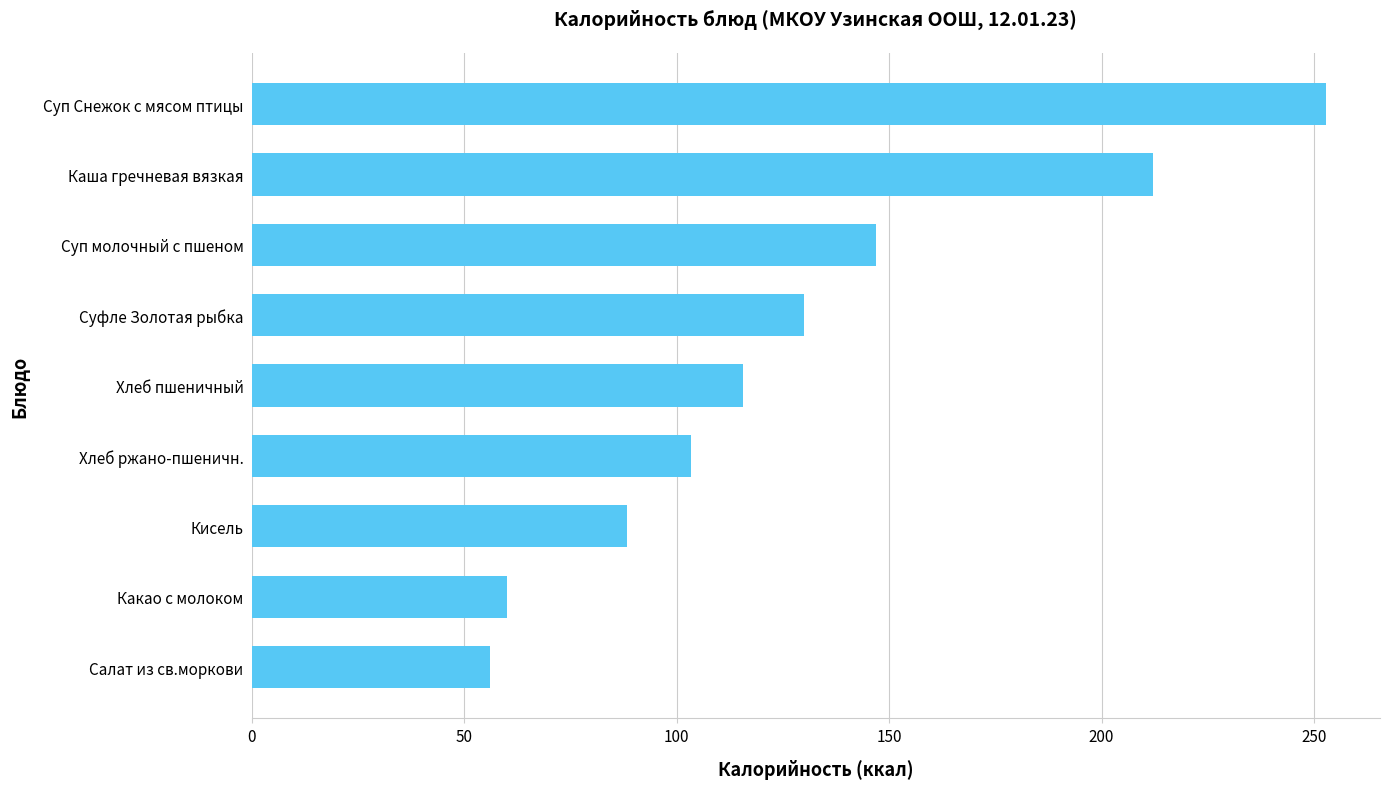

Is it true that the value at Суп Снежок с мясом птицы is 252.9?

True